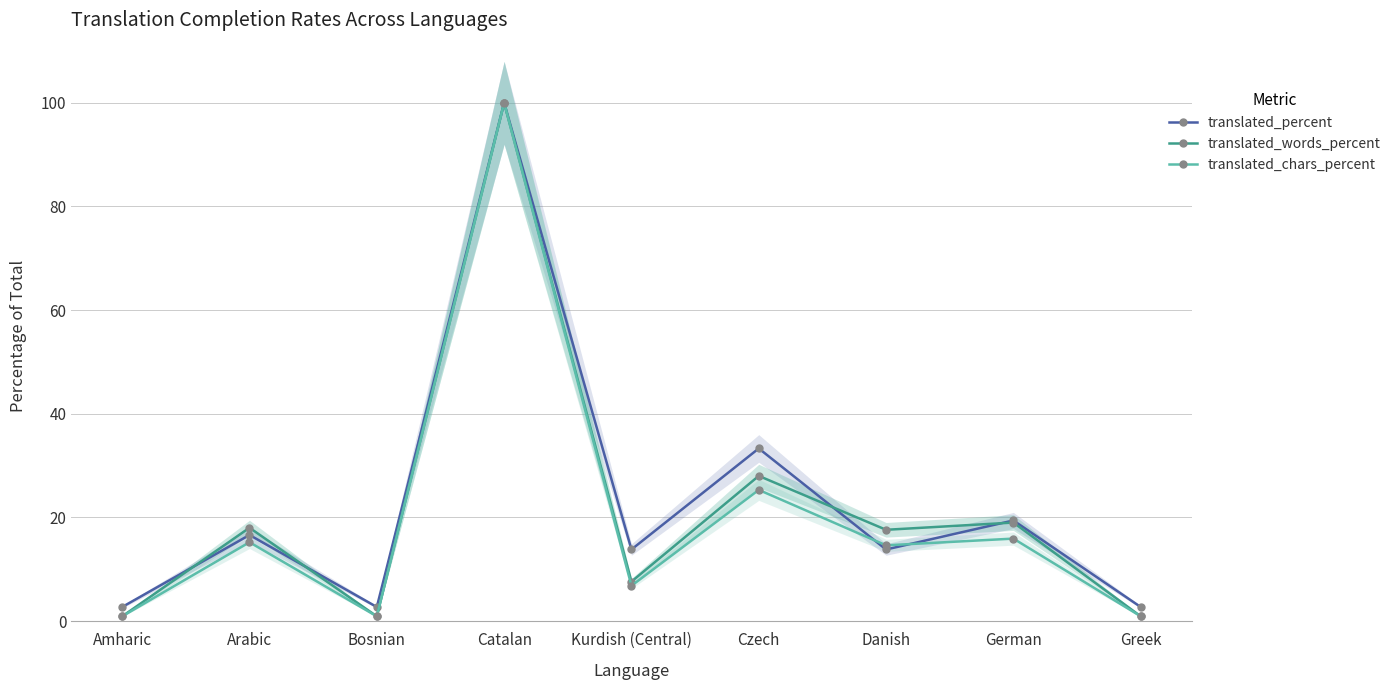

List the series in order of their peak value, lowest first.

translated_percent, translated_words_percent, translated_chars_percent